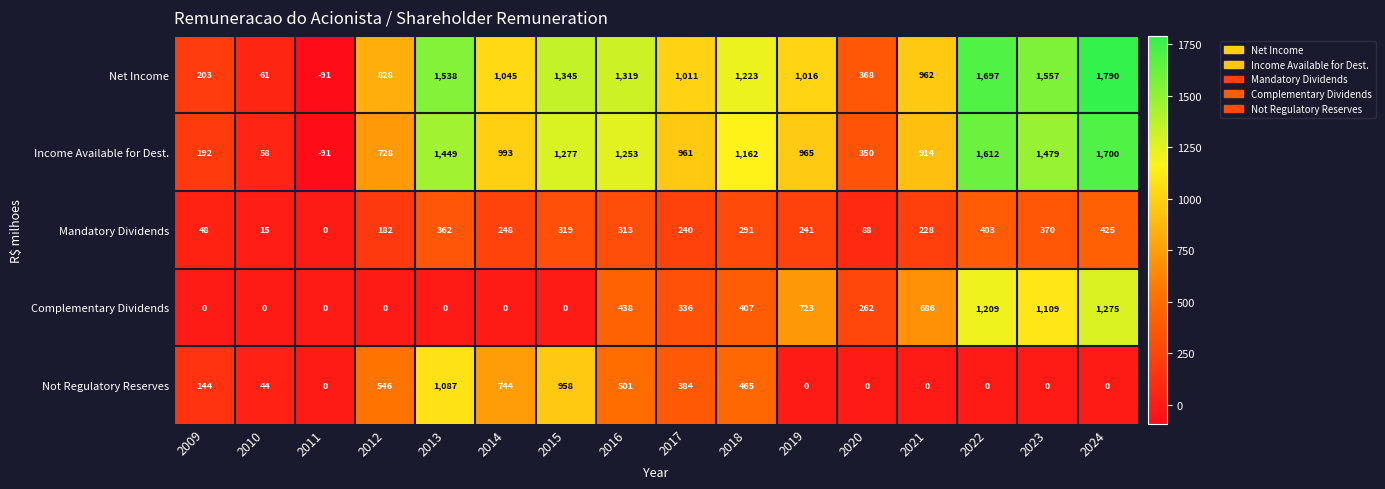

What is the average value of the Complementary Dividends series?

403